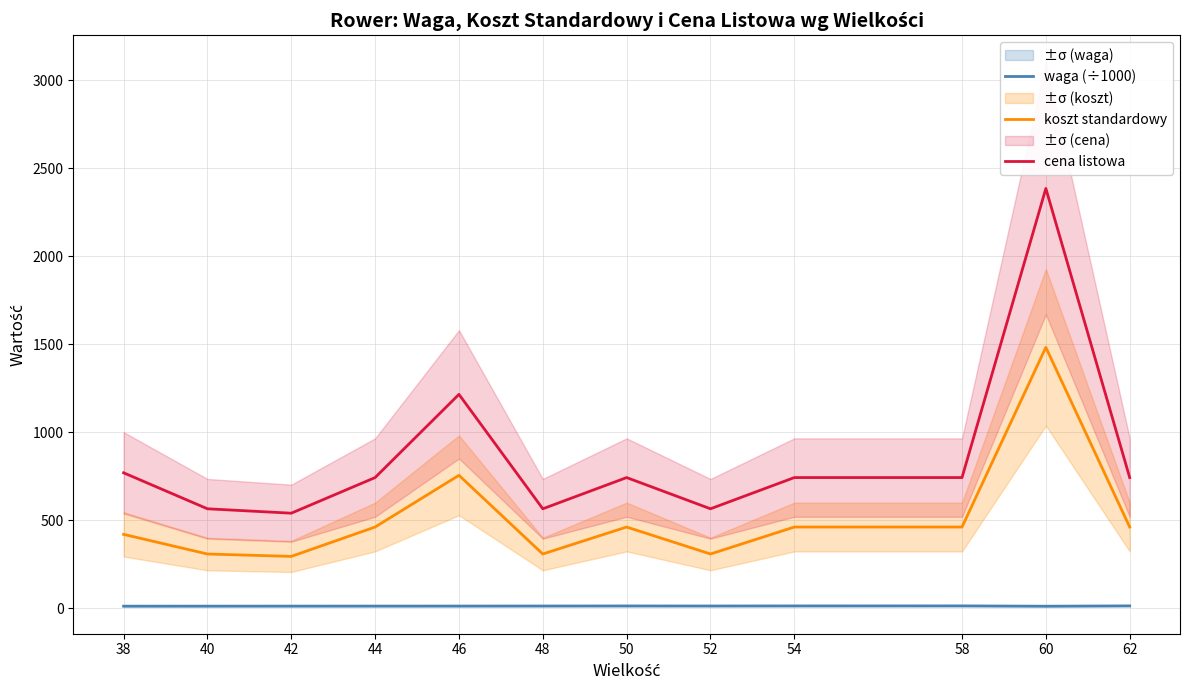

List the series in order of their overall mean, lowest first.

waga (÷1000), koszt standardowy, cena listowa